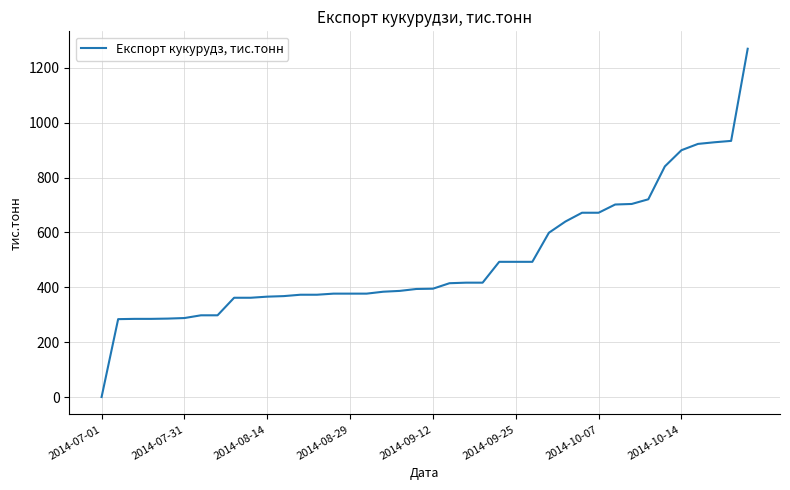

What is the maximum value shown in the chart?

1270